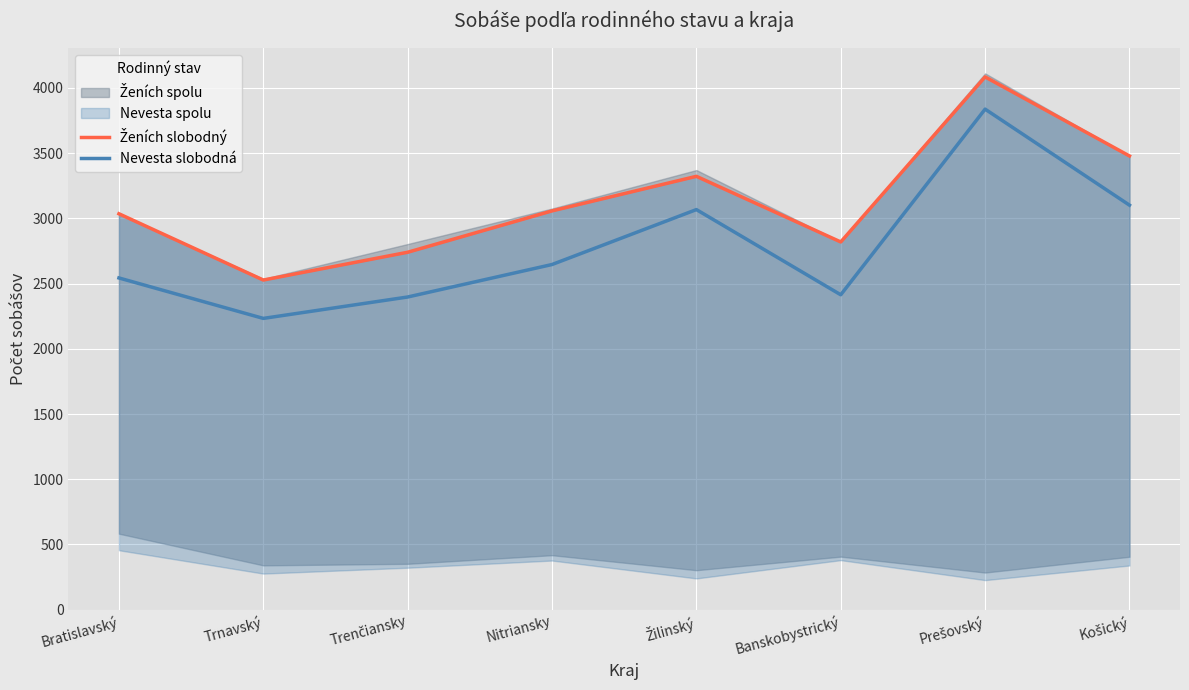

At which category does Ženích slobodný reach its first local peak?

Žilinský